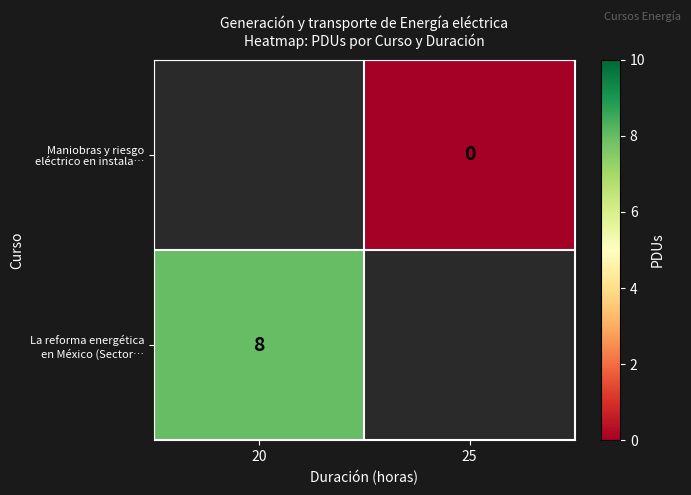

How many positive values does the La reforma energética en México (Sector… series have?

1